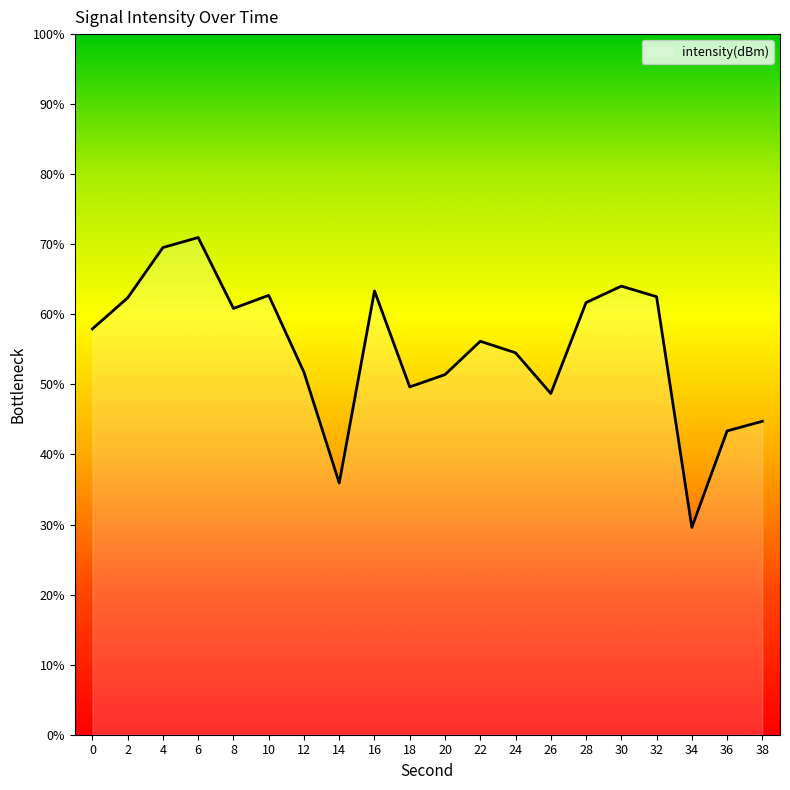

What is the sum of the values at 14 and 26?

84.6